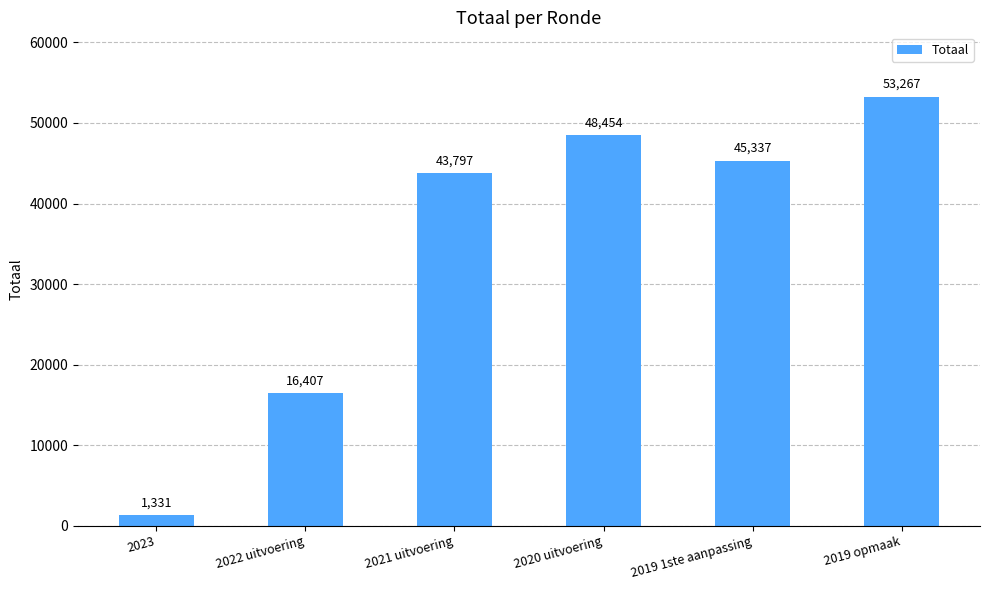

Are the bars grouped side by side (vs. stacked)?

No